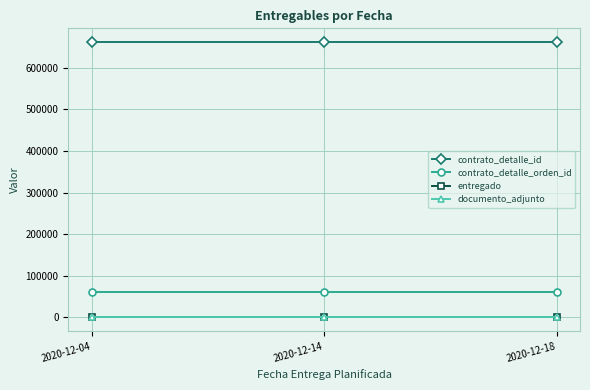

Does the chart have visible grid lines?

Yes